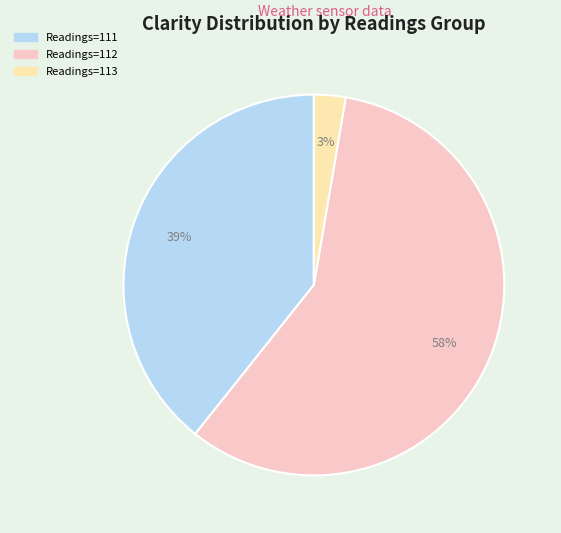

Is there any slice that represents more than half of the pie?

Yes